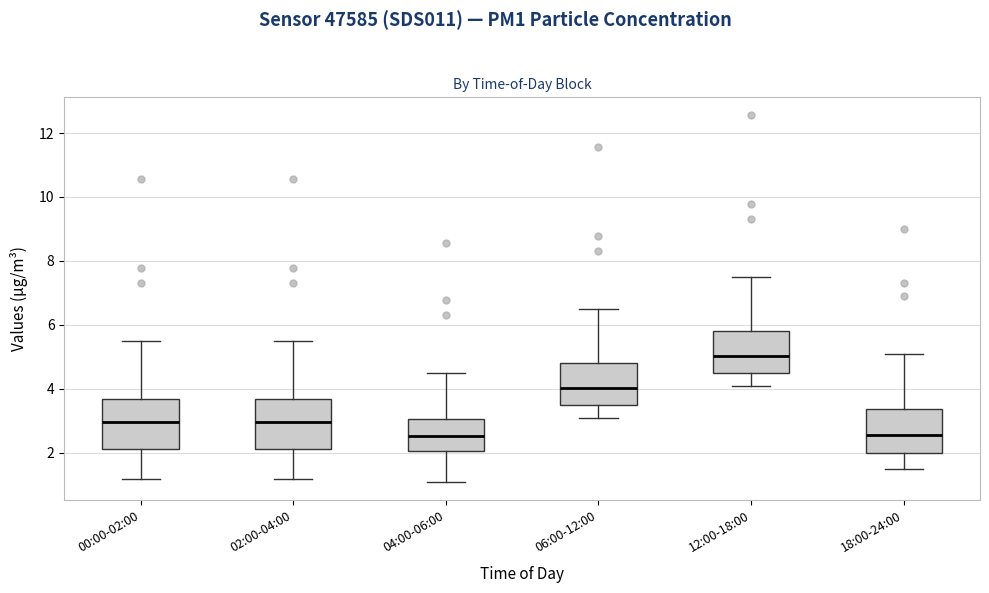

Reading left to right, transcribe this box plot: for each box, give where its median line is, the range the box spans, and where its two whiskers end, as read against the y-axis. The values are not printed on the chart, so give them approximately, as read against the axis.

00:00-02:00: median 3.0, box 2.2 to 3.6, whiskers 1.2 to 5.6
02:00-04:00: median 3.0, box 2.2 to 3.6, whiskers 1.2 to 5.6
04:00-06:00: median 2.6, box 2.0 to 3.0, whiskers 1.0 to 4.6
06:00-12:00: median 4.0, box 3.4 to 4.8, whiskers 3.0 to 6.6
12:00-18:00: median 5.0, box 4.4 to 5.8, whiskers 4.0 to 7.6
18:00-24:00: median 2.6, box 2.0 to 3.4, whiskers 1.6 to 5.2